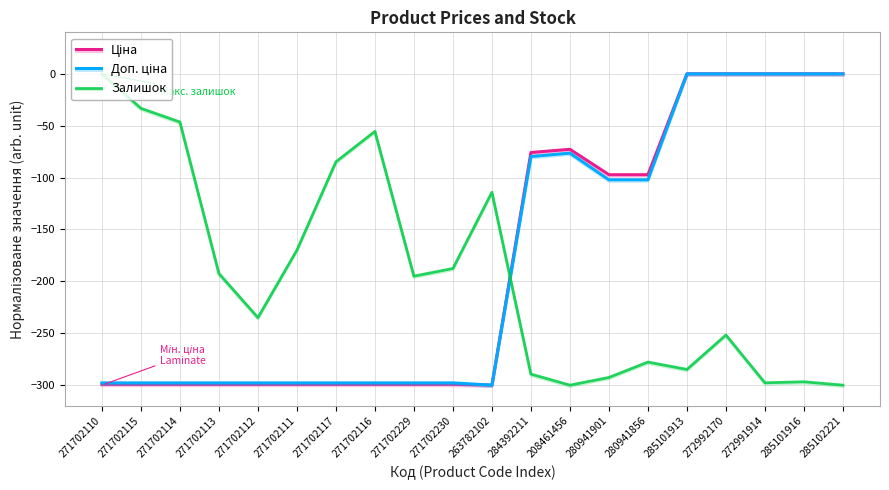

How many lines are shown in the chart?

3